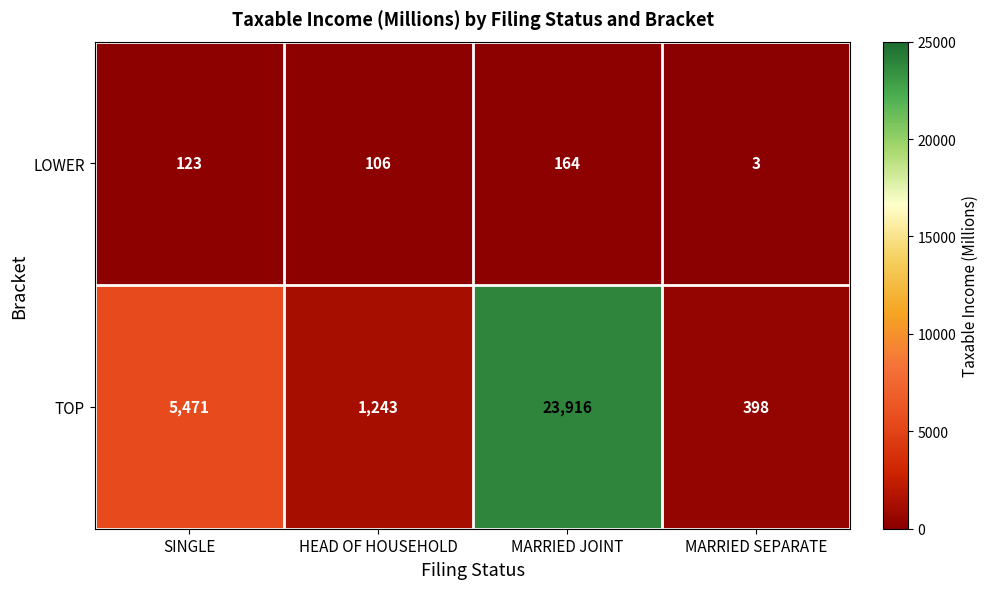

Which series has the widest spread of values?

TOP